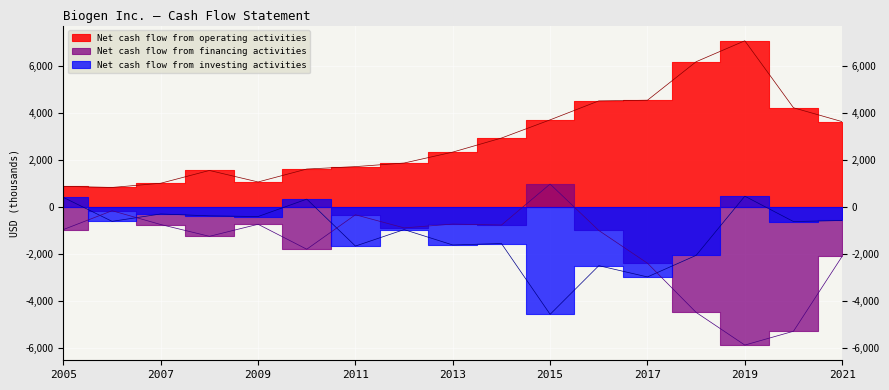

How many lines are shown in the chart?

3